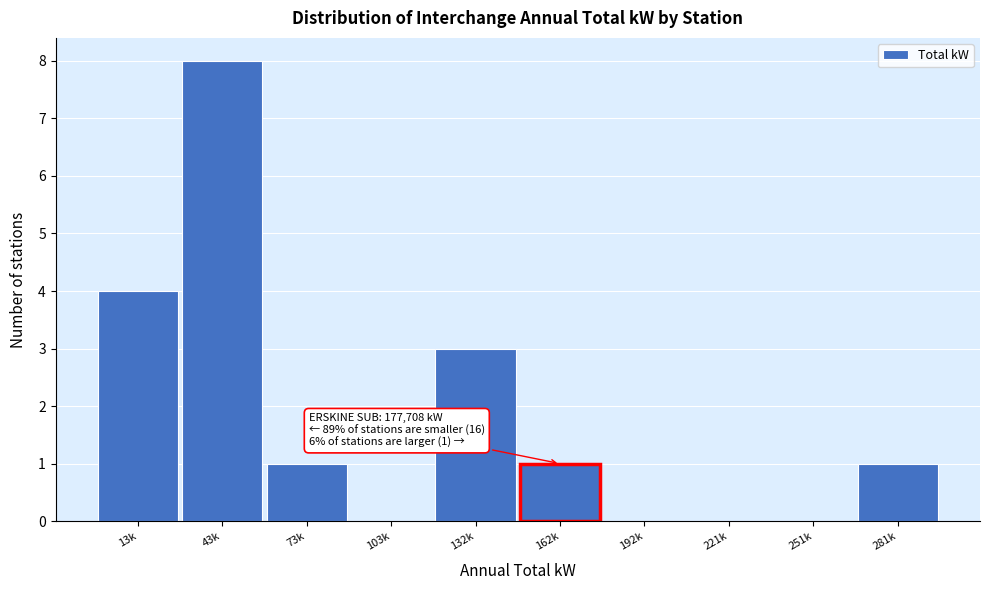

Reading left to right, transcribe all the data shown in this chart.

13k=4	43k=8	73k=1	103k=0	132k=3	162k=1	192k=0	221k=0	251k=0	281k=1